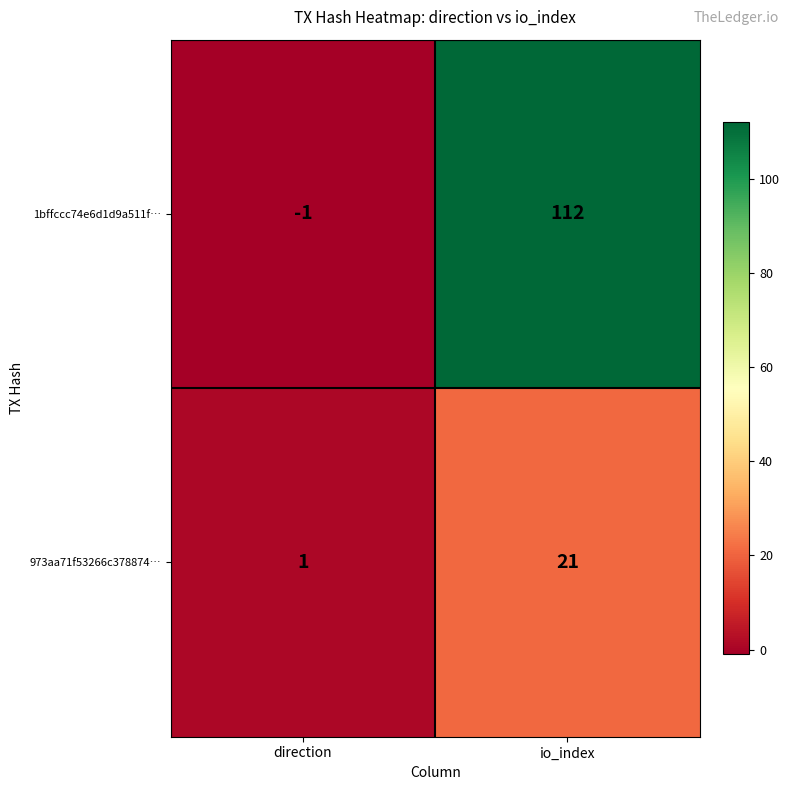

Rank the series at io_index from lowest to highest value.

973aa71f53266c378874…, 1bffccc74e6d1d9a511f…